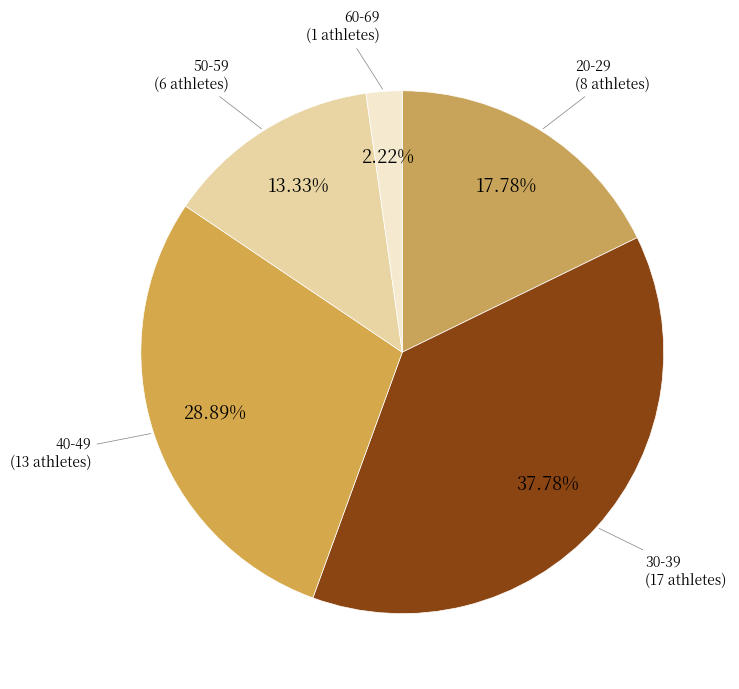

Count the number of slices in the pie.

5